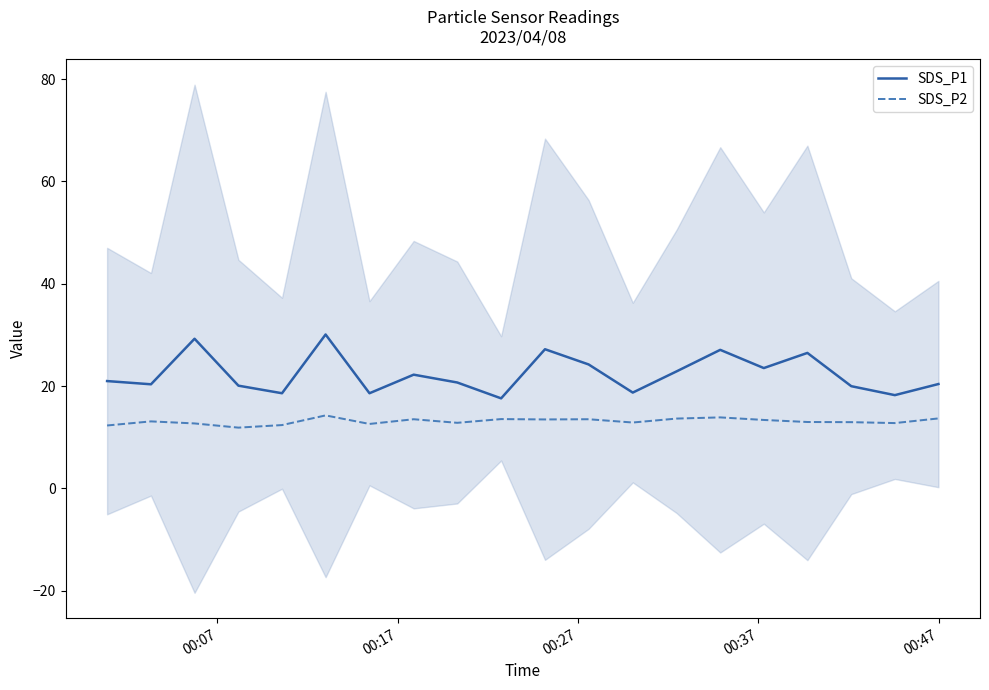

What is the highest value of the SDS_P1 series?

30.1